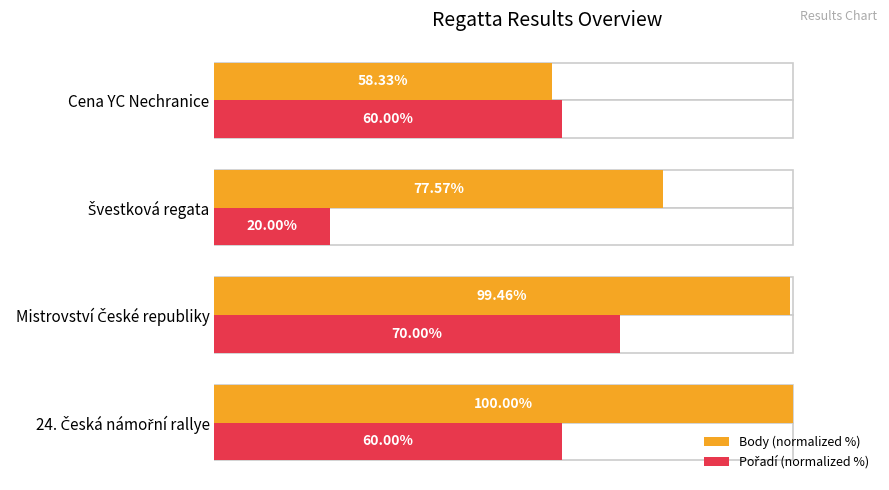

Count the number of categories in the chart.

4